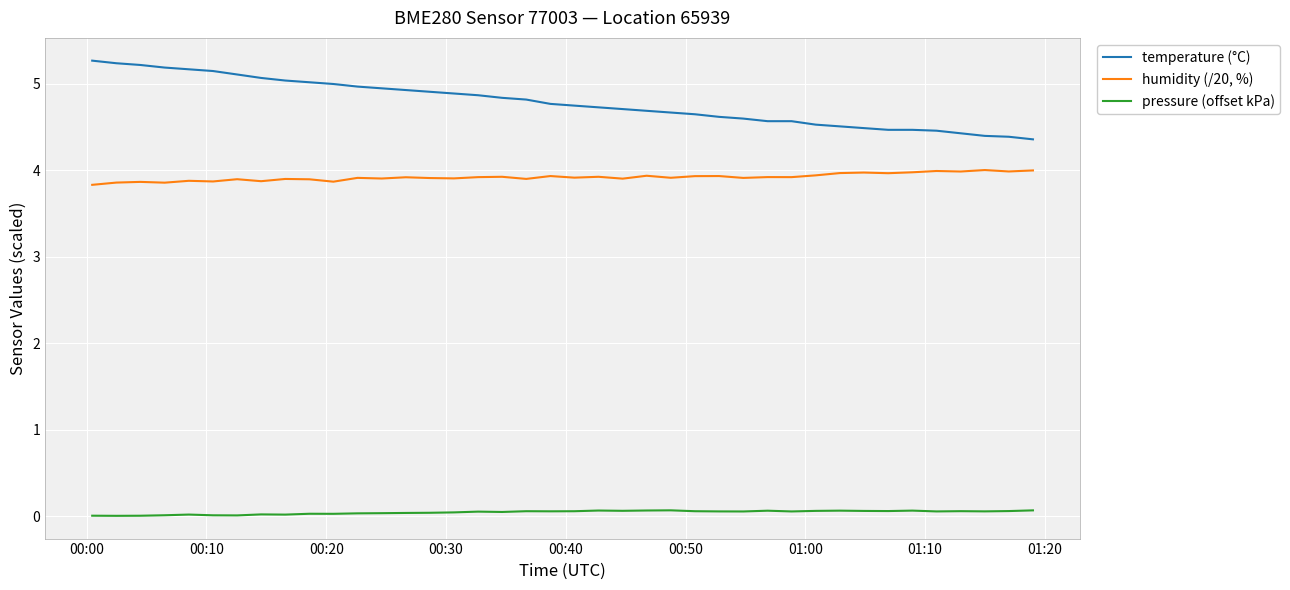

List the series in order of their peak value, highest first.

temperature (°C), humidity (/20, %), pressure (offset kPa)